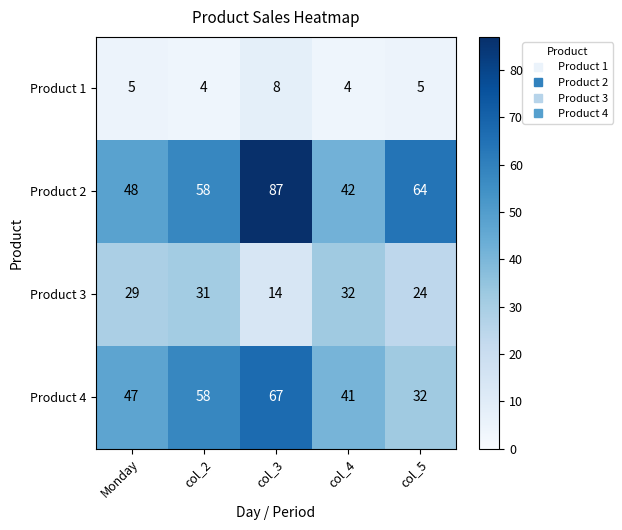

The Product 3 series shows 32 at col_4. True or false?

True